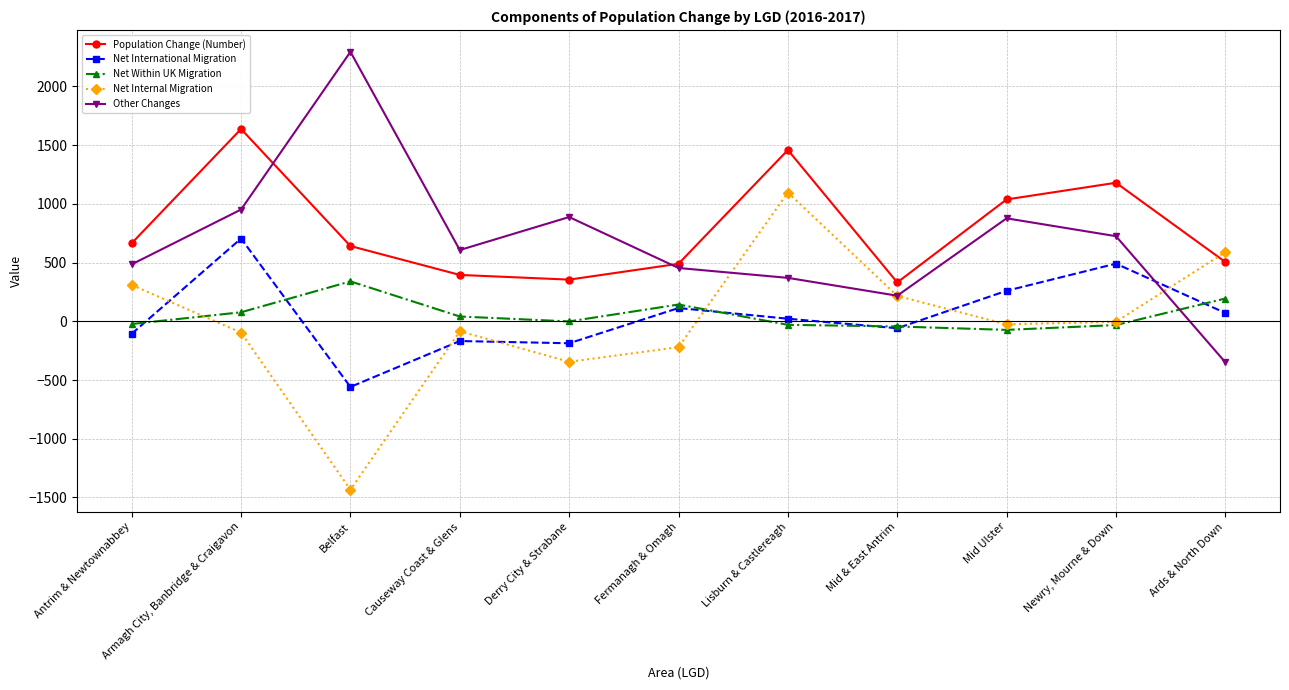

At which category does the chart reach its peak across all series?

Belfast